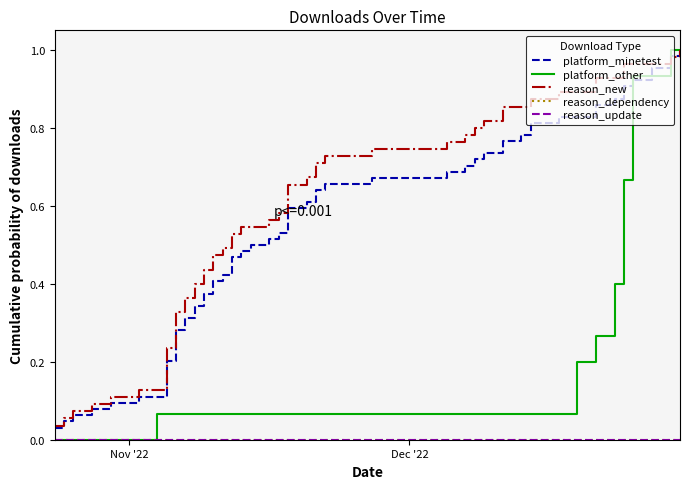

Is this an area chart (filled region under the line)?

No